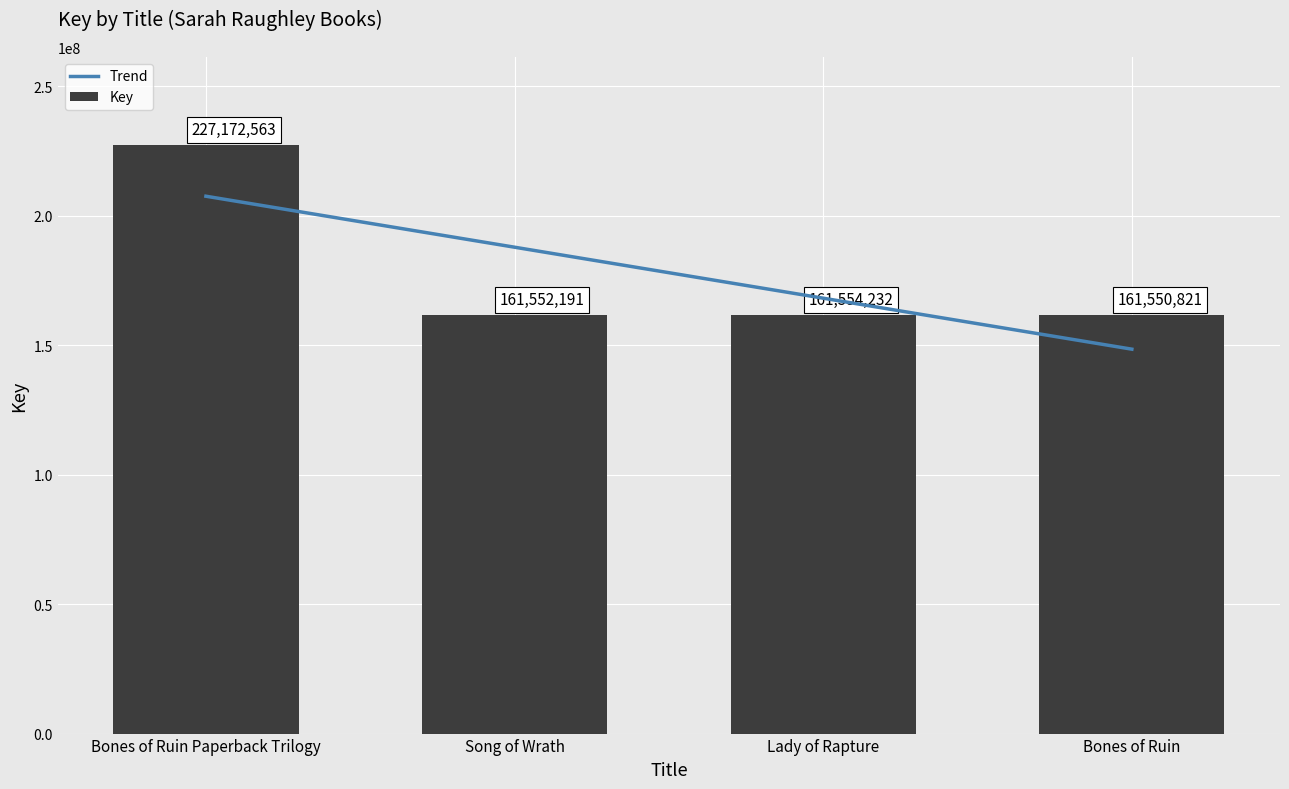

How many bars are there in total?

4